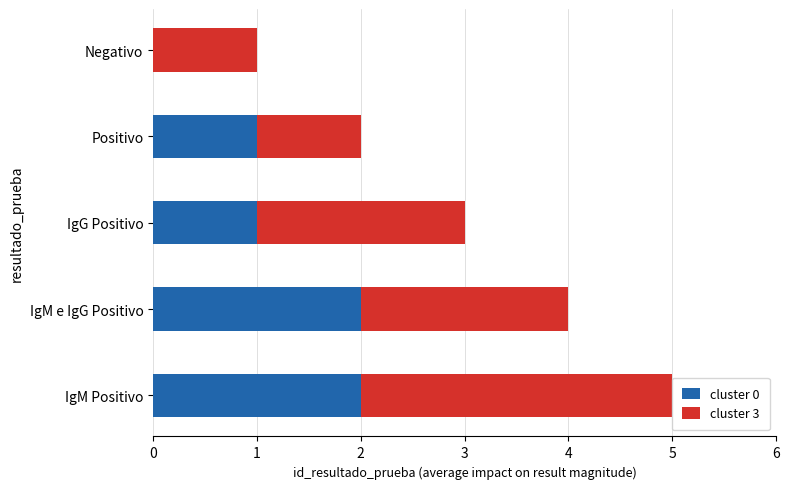

At which category is the sum across all series the highest?

IgM Positivo